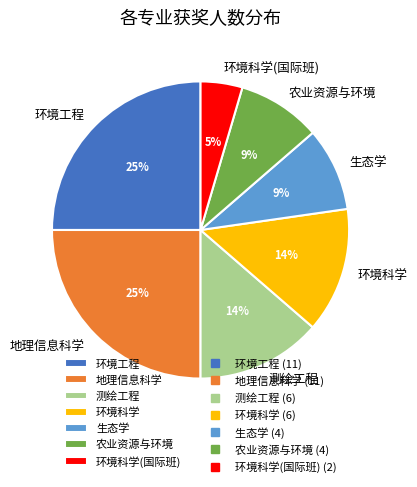

Which slice is the smallest?

环境科学(国际班)